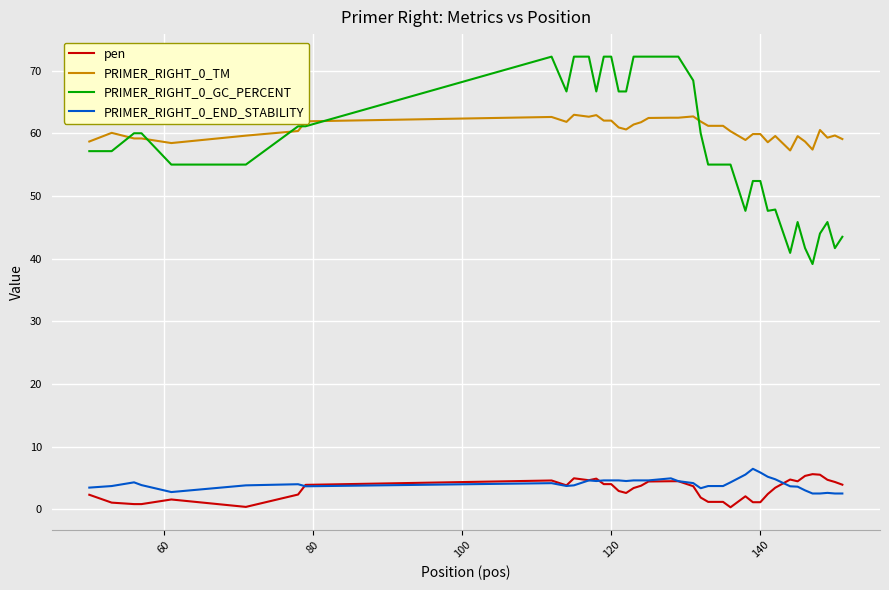

Which series has the largest range (max minus min)?

PRIMER_RIGHT_0_GC_PERCENT